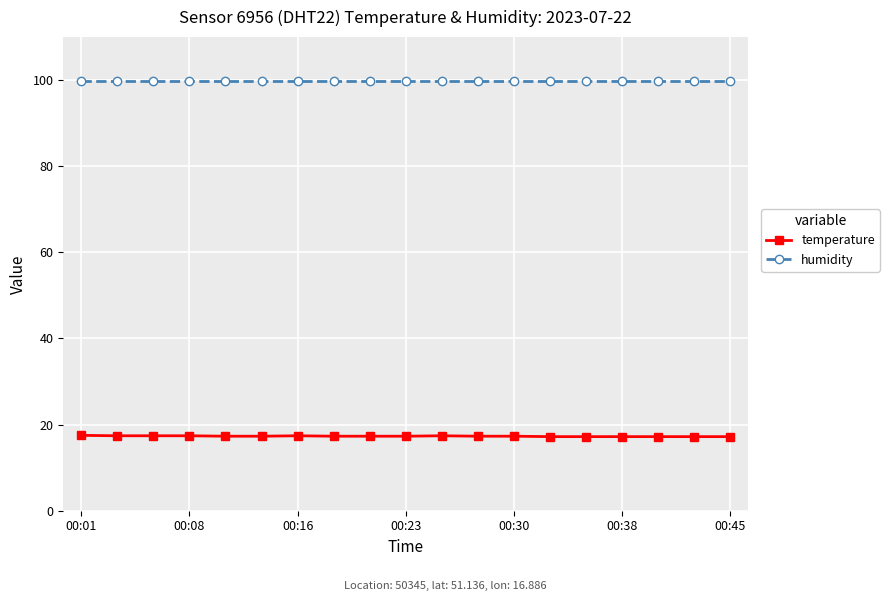

What is the greatest value displayed?

99.9